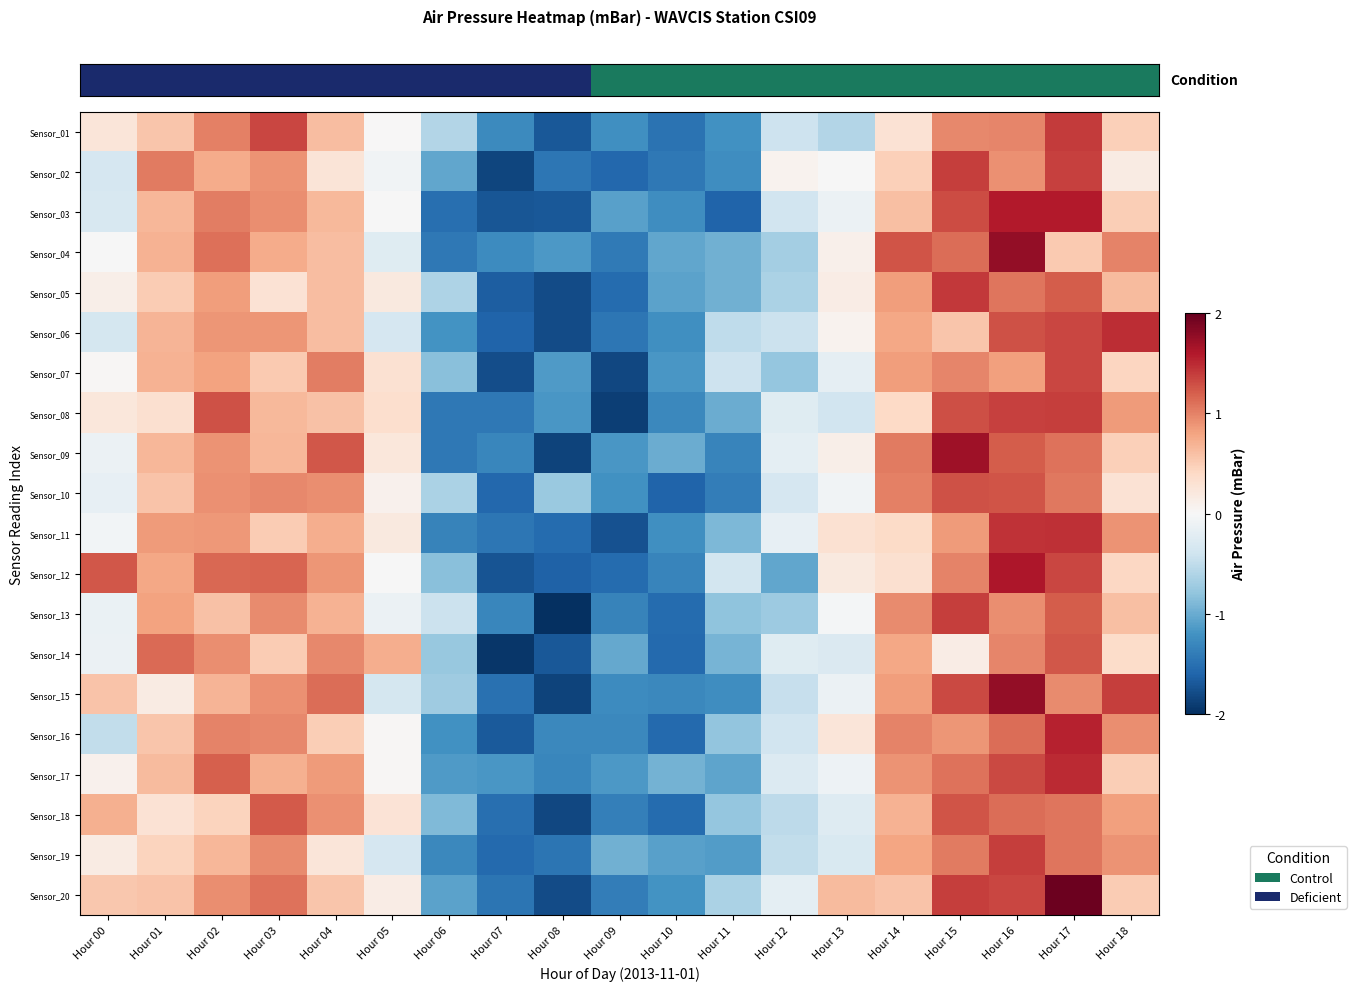

What is the total value across all series at Hour 12?

-8.5